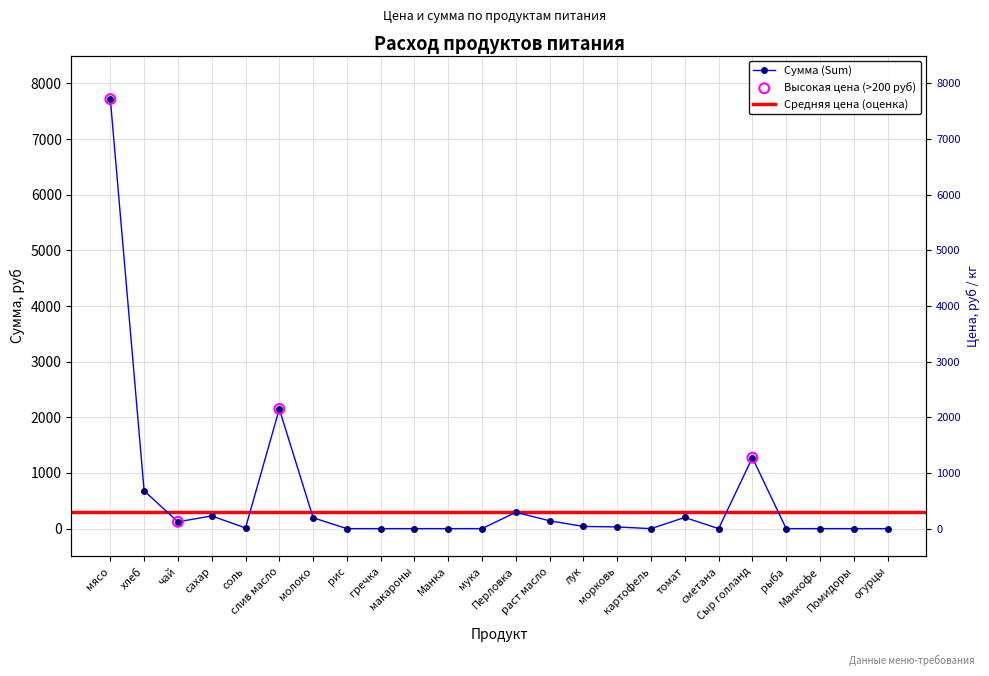

Is the value of Цена (Price) at слив масло greater than the value of Сумма (Sum) at макароны?

Yes